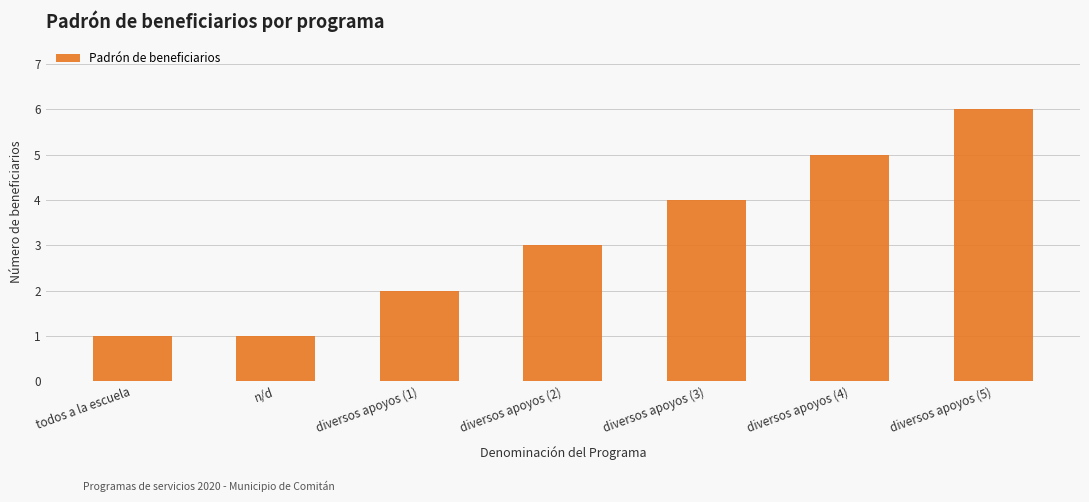

Reading right to left, list all the values displayed in this chart.

6	5	4	3	2	1	1